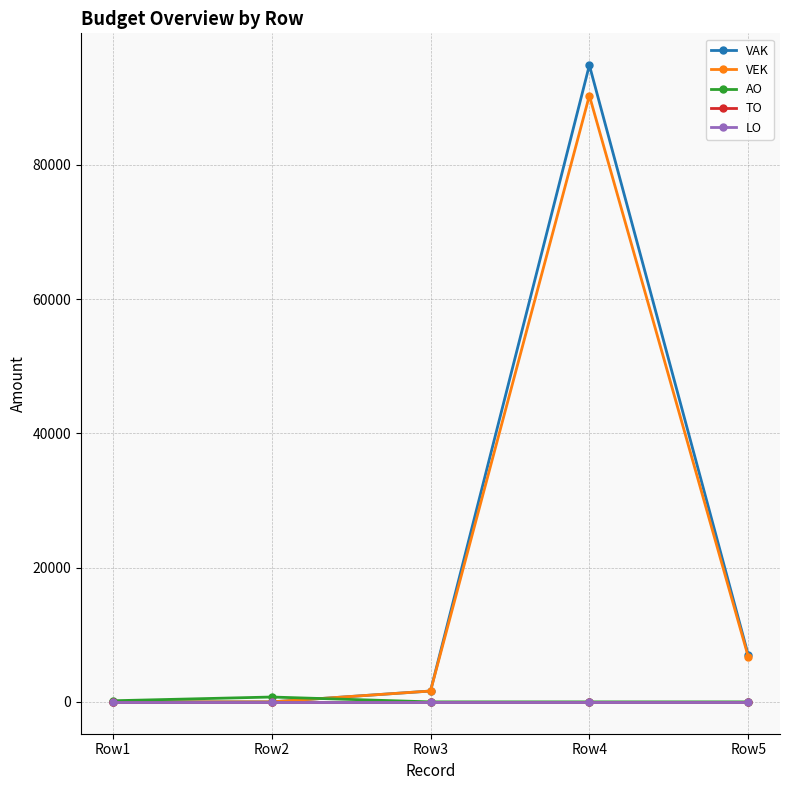

What is the sum of the VEK values at Row2 and Row4?

90320